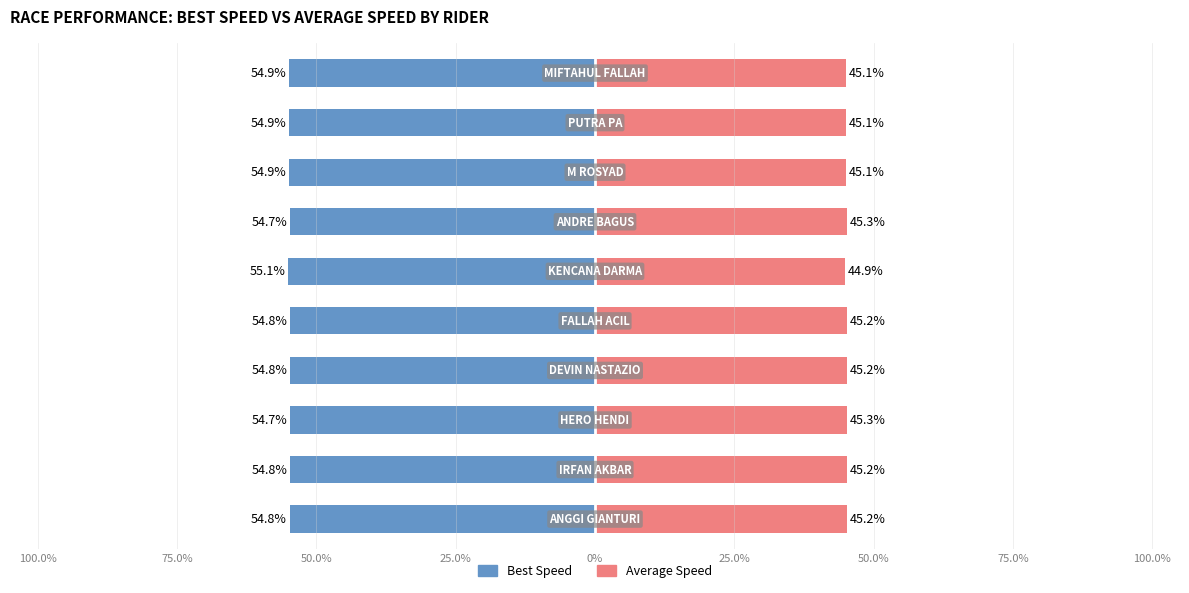

What are all the series names shown in the legend?

Best Speed, Average Speed